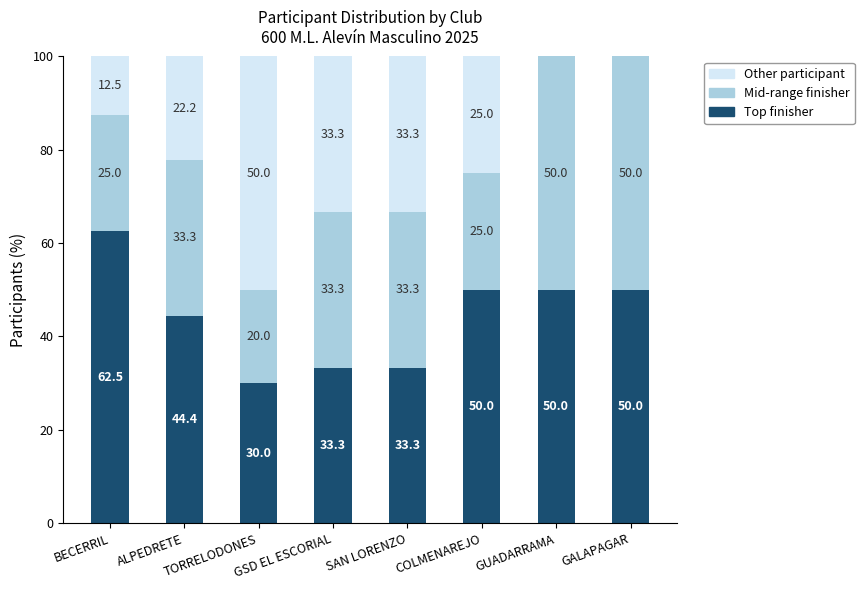

What is the sum of the Top finisher values at GUADARRAMA and GSD EL ESCORIAL?

83.3